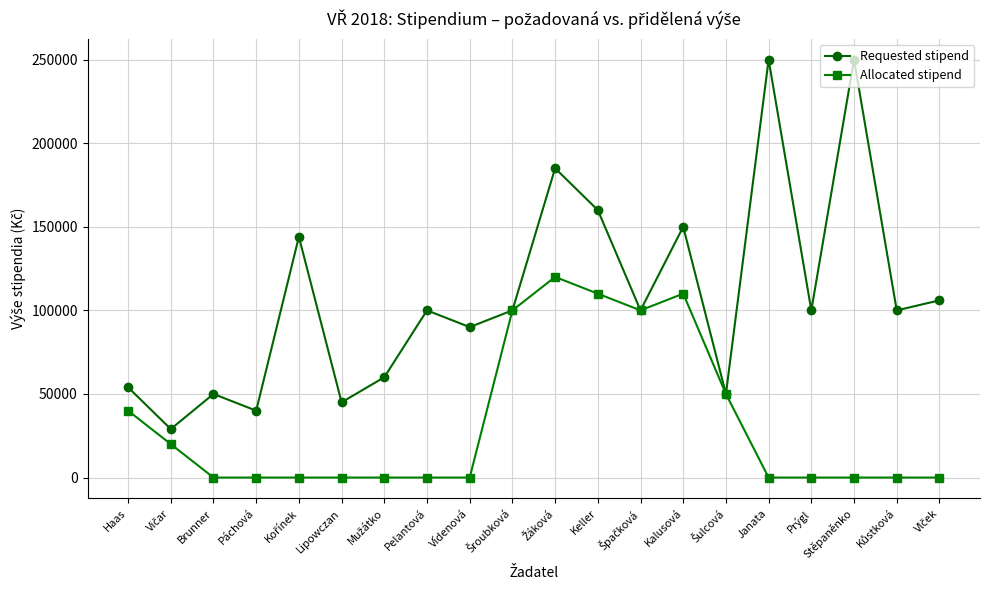

Where is the first local maximum for Requested stipend?

Brunner